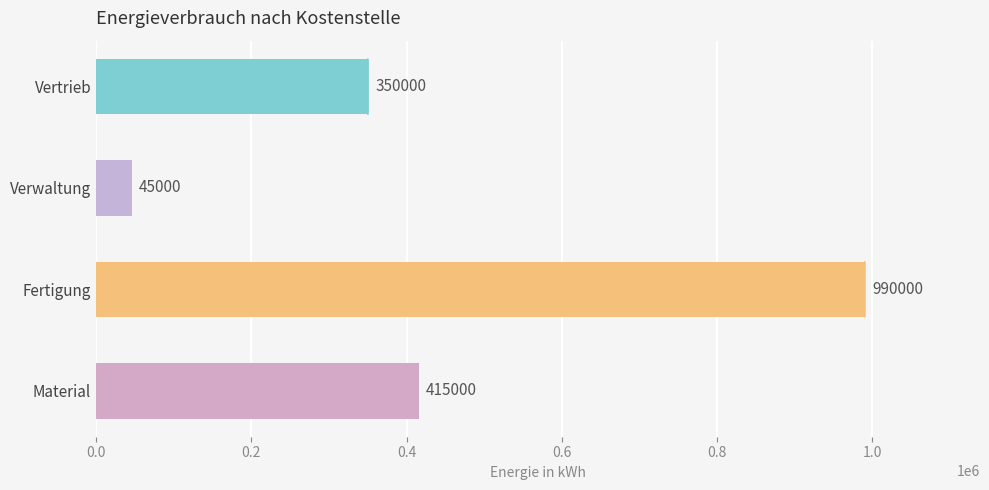

Which has a higher value, Fertigung or Material?

Fertigung